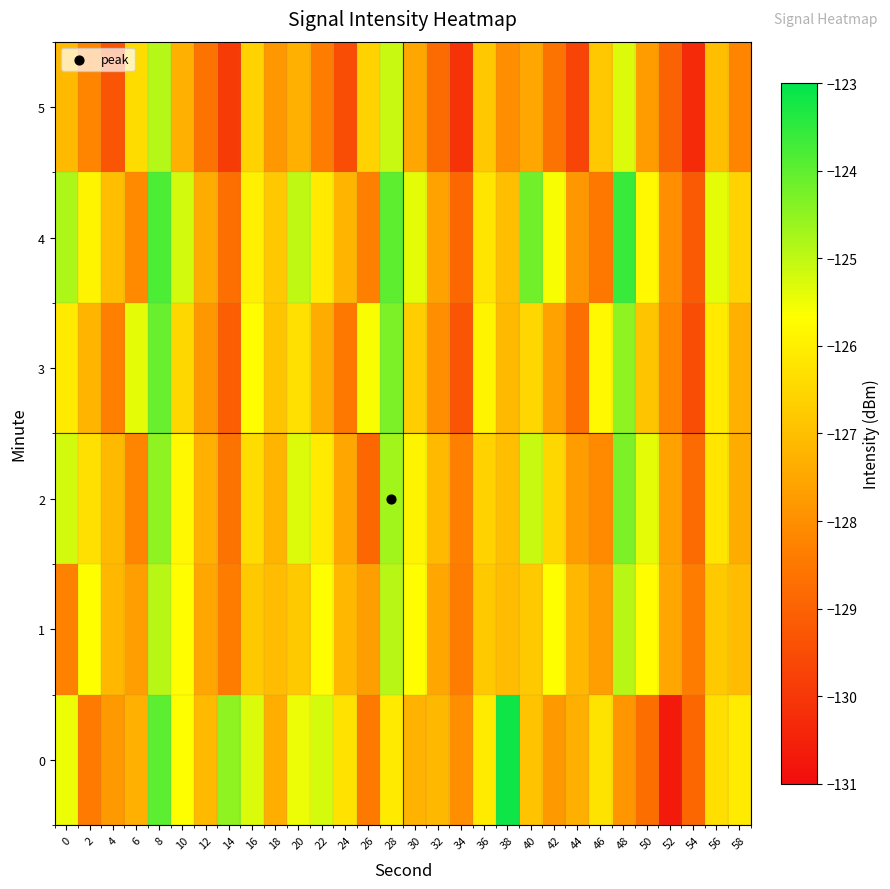

What is the total value across all series at 18?

-763.1